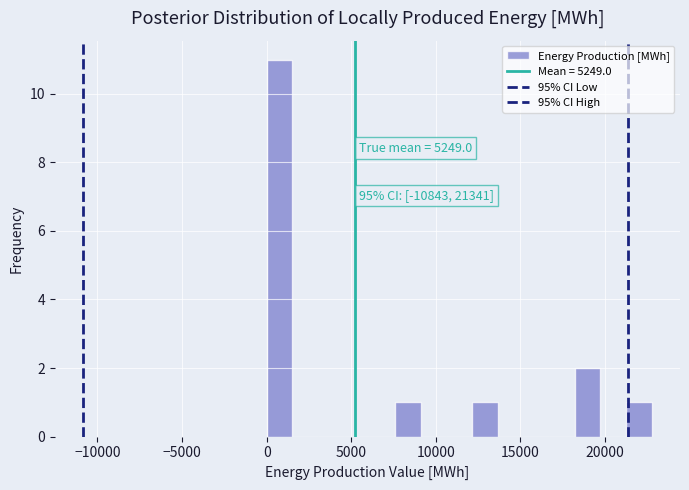

Read against the x-axis, roughly where is the centre of the tallest bar?

1000